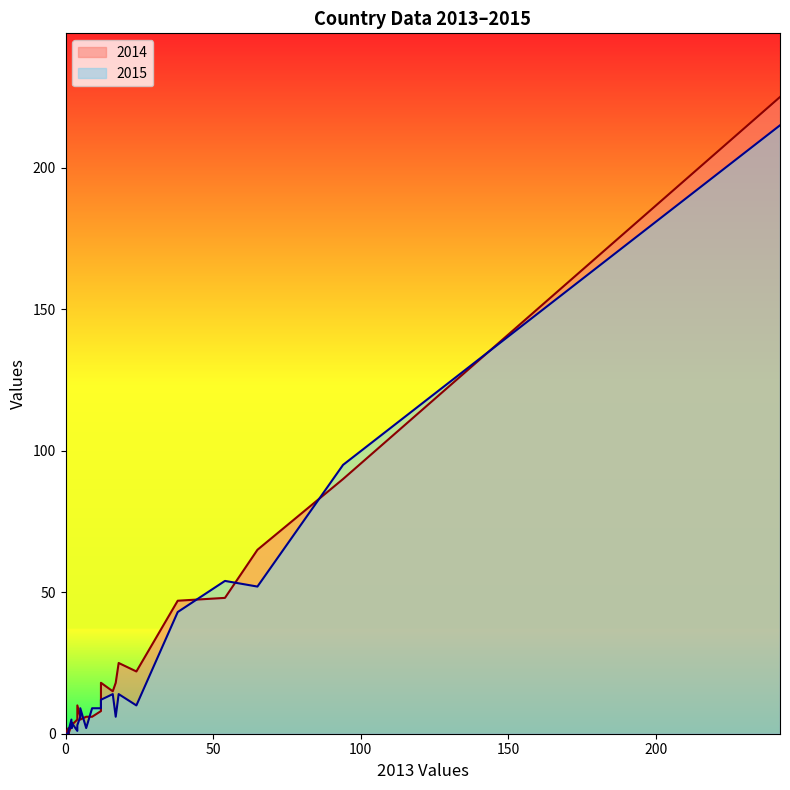

How many series are shown in this chart?

2